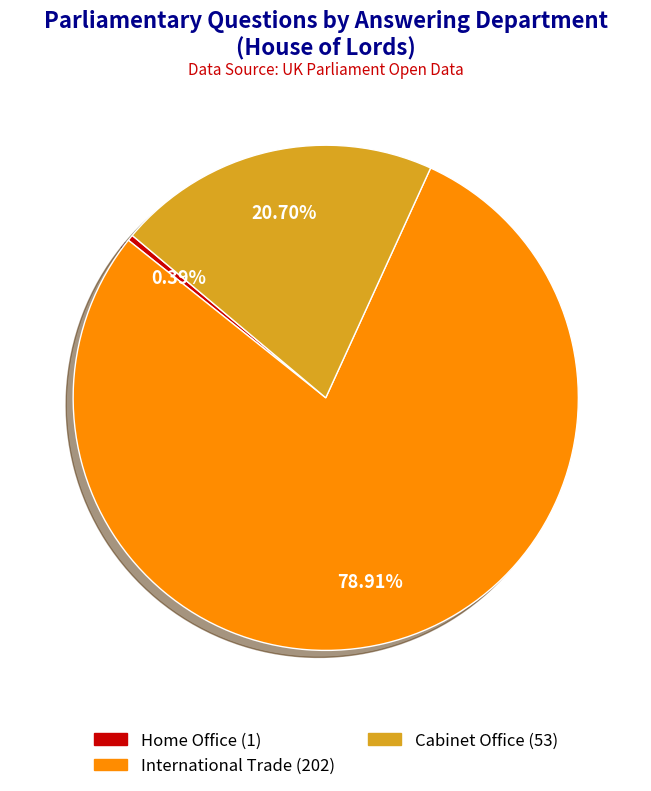

Is it true that Home Office is 6% of the pie?

False